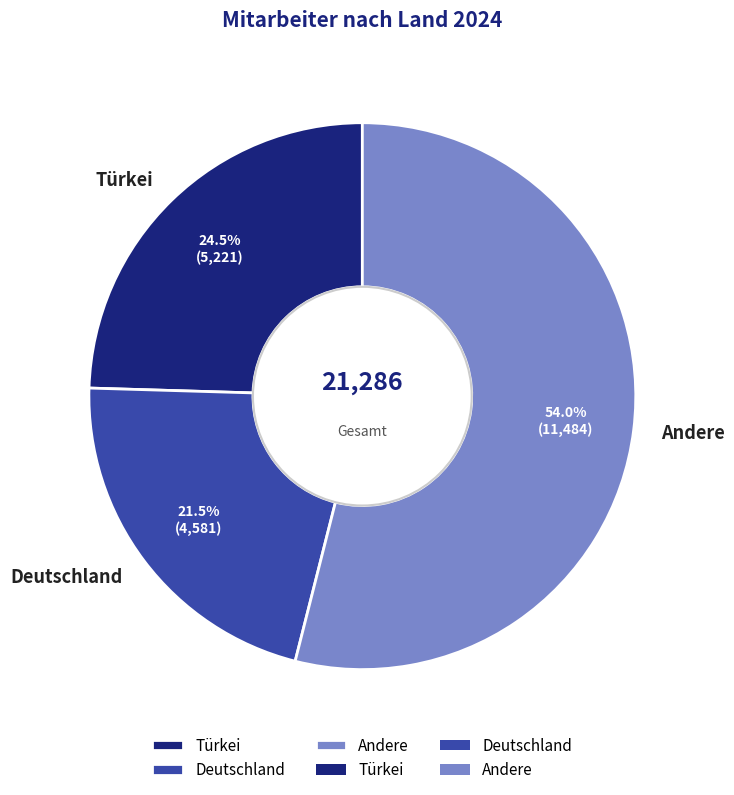

Combined, do Türkei and Deutschland account for over 50%?

No